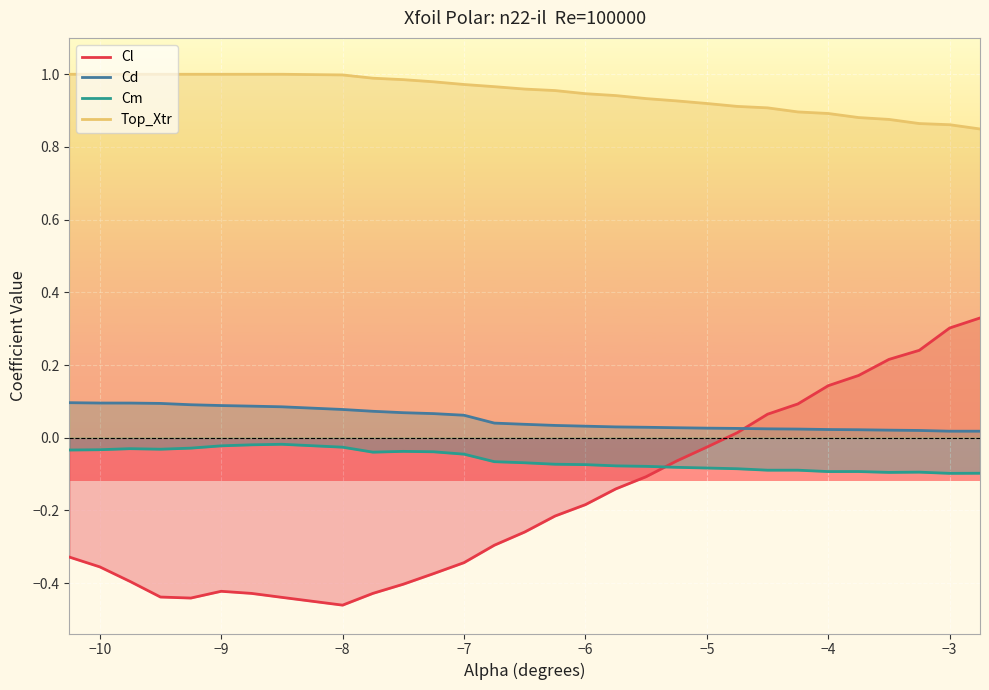

How many times do Cl and Cd cross each other?

1